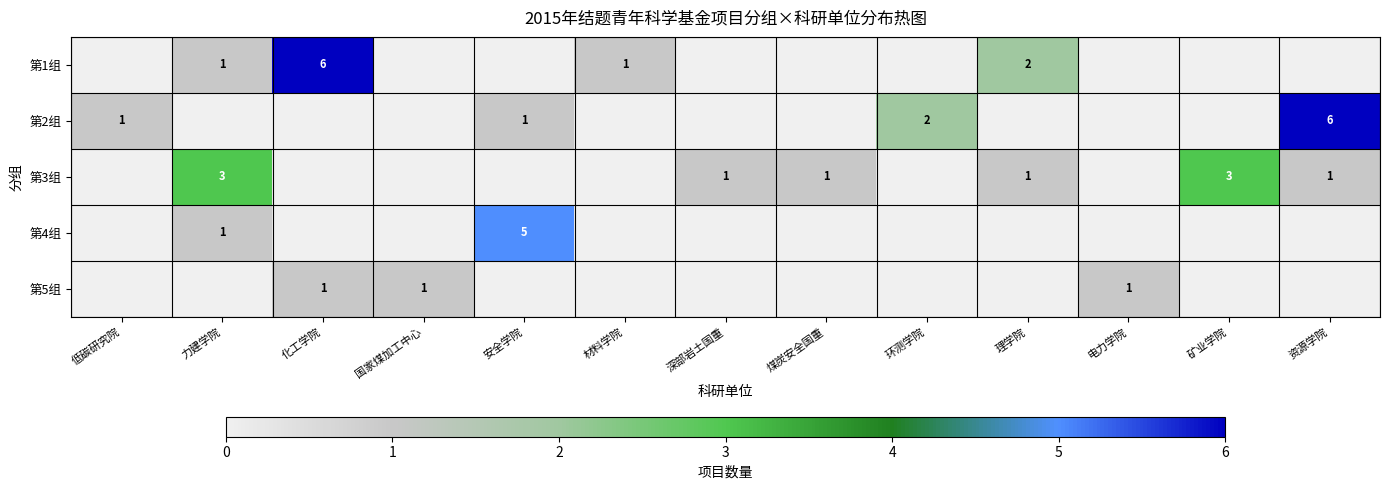

The 第3组 series shows 1 at 煤炭安全国重. True or false?

True